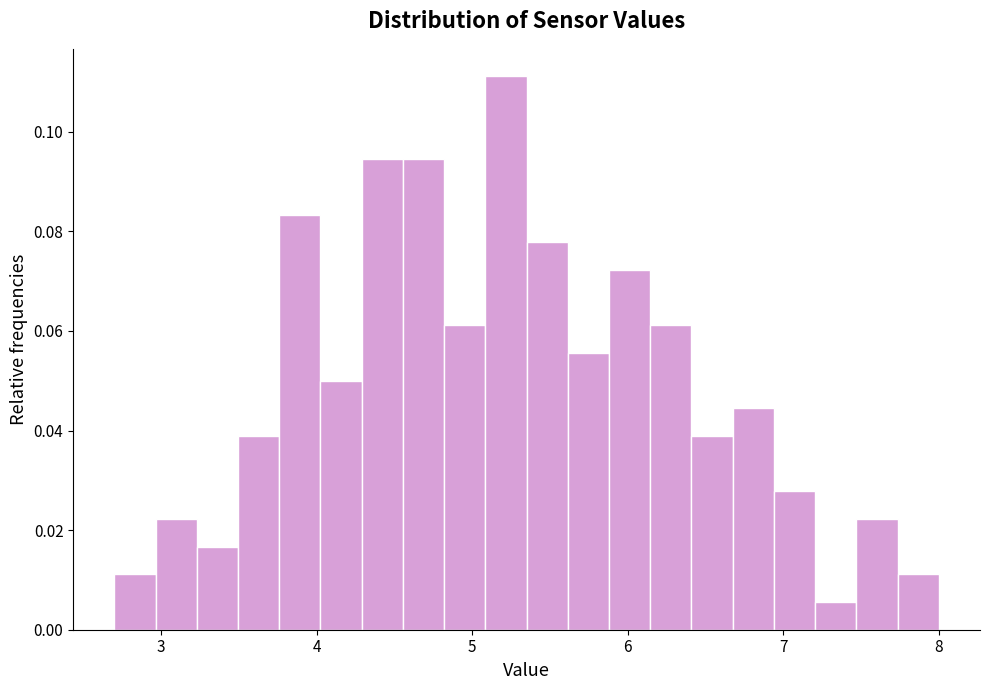

Read against the x-axis, roughly where is the centre of the tallest bar?

5.2